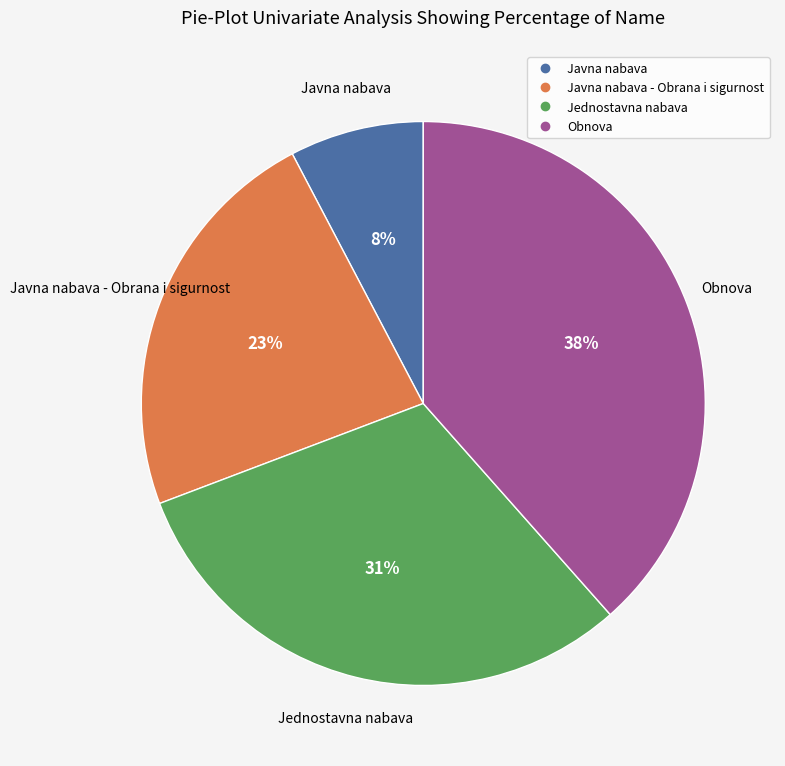

To the nearest percent, what is the average slice percentage?

25%